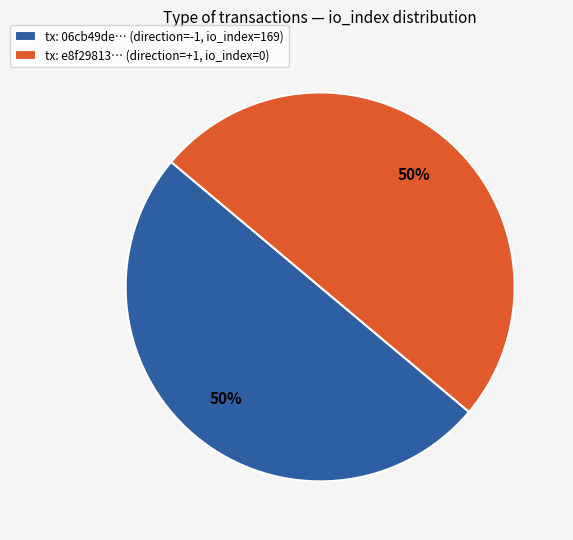

Do tx: e8f29813… (direction=+1, io_index=0) and tx: 06cb49de… (direction=-1, io_index=169) together represent more than half of the pie?

Yes